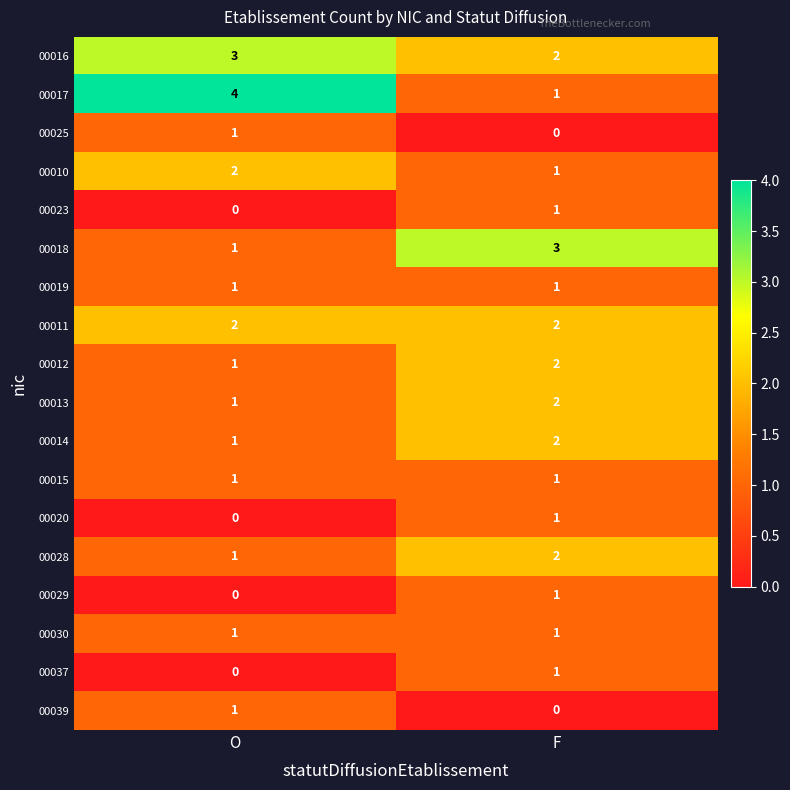

What is the total value across all series at O?

21